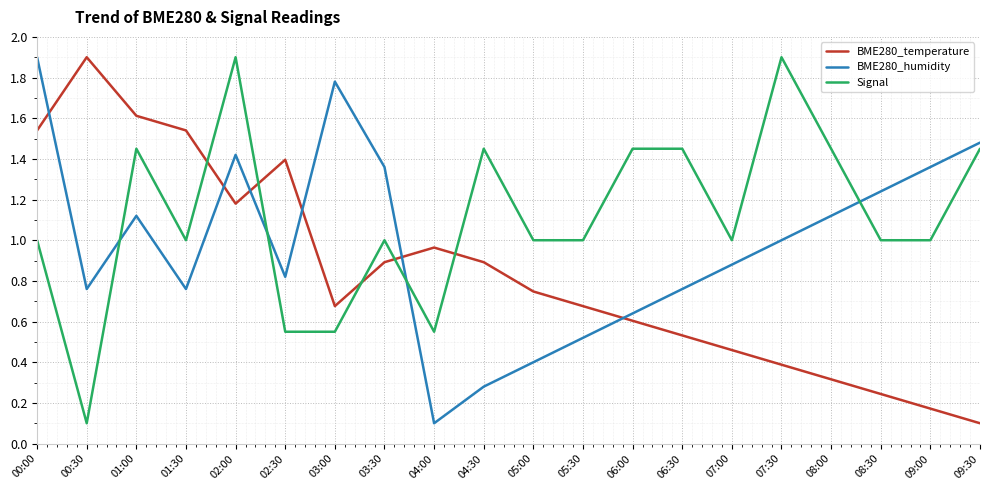

Is it true that BME280_humidity equals 0.6 at 06:00?

True